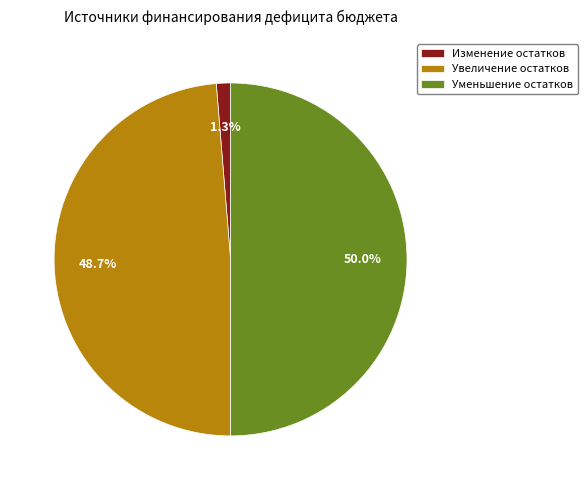

What is the total percentage of Увеличение остатков and Изменение остатков?

50.0%